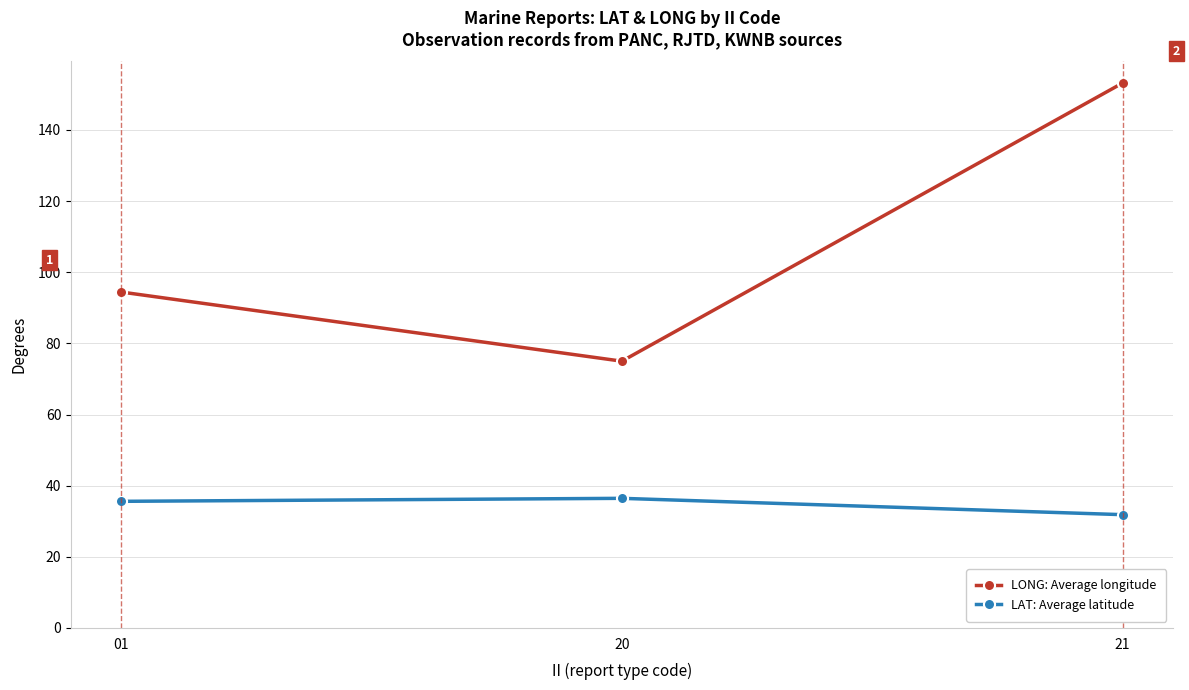

Rank the series by their maximum value, from highest to lowest.

LONG: Average longitude, LAT: Average latitude